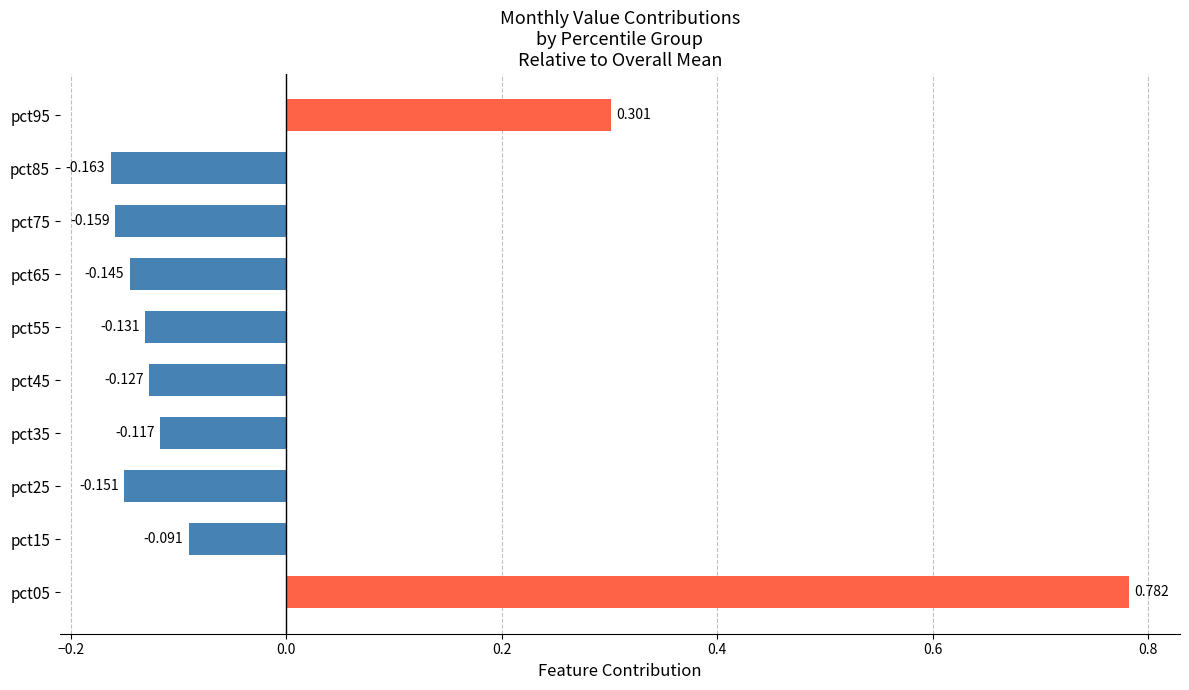

At which category does the chart reach its peak across all series?

pct05